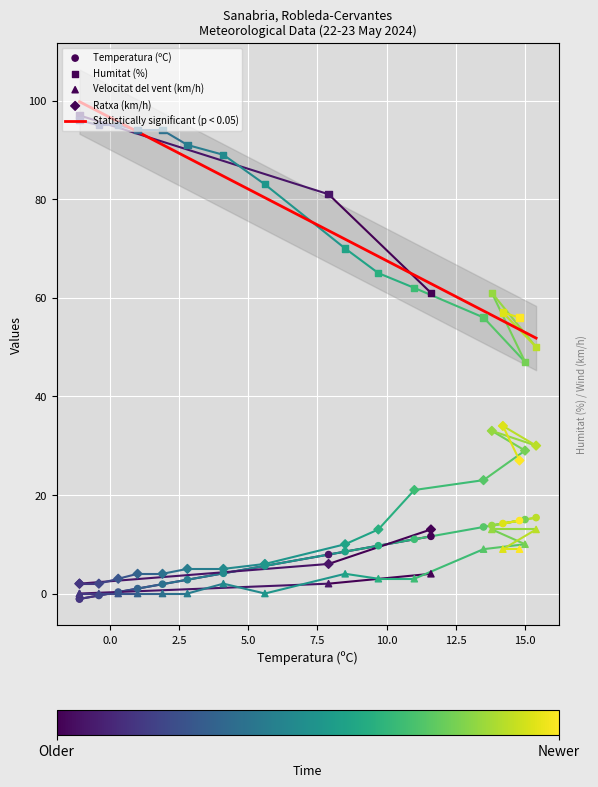

Which series contains the lowest Y value?

Temperatura (ºC)